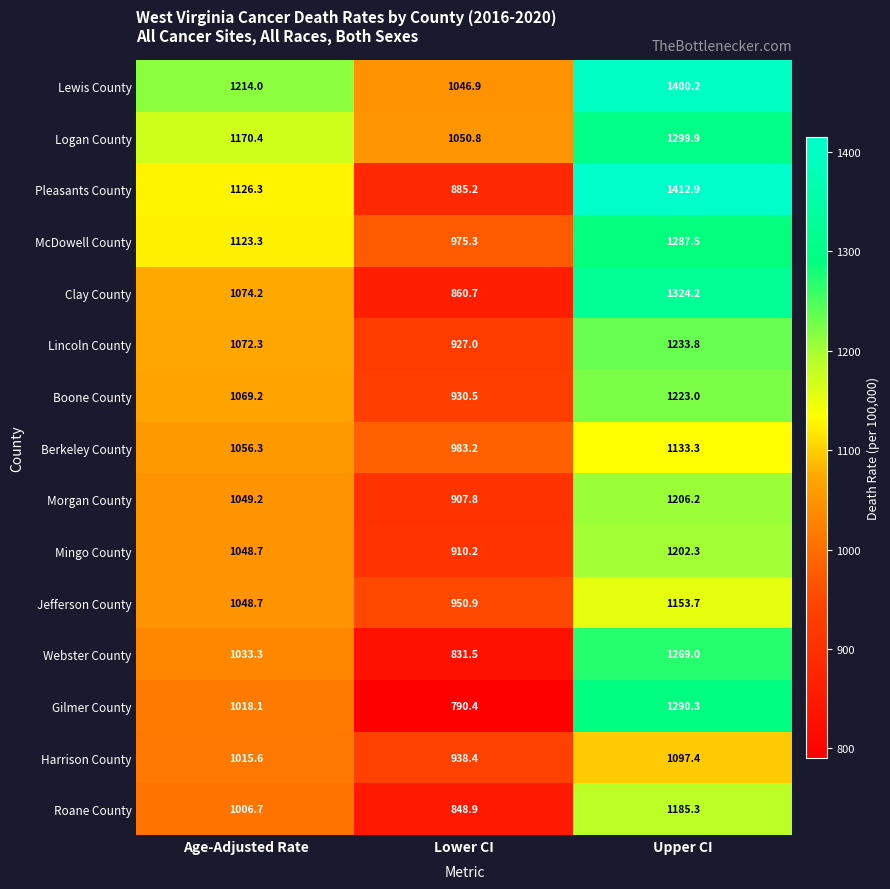

What is the difference between the maximum and minimum values in the Lincoln County series?

306.8